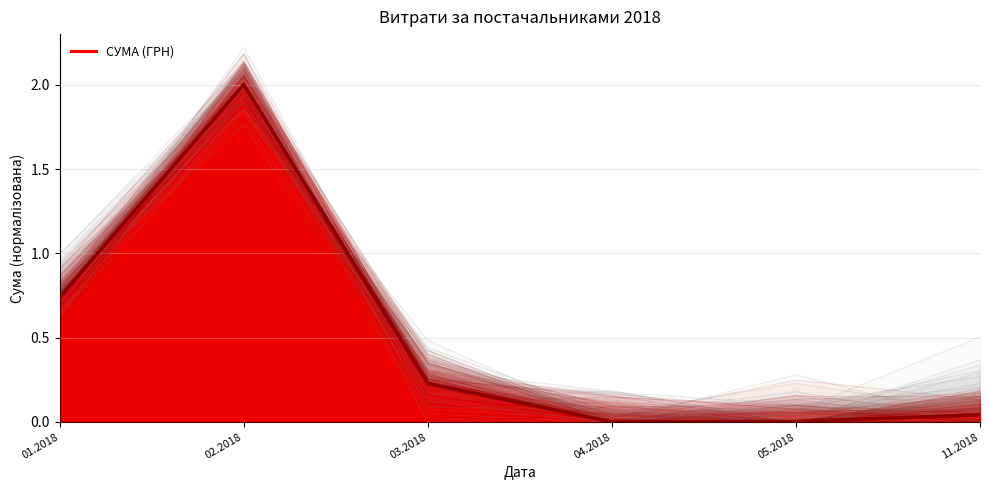

What is the maximum value shown in the chart?

2.0